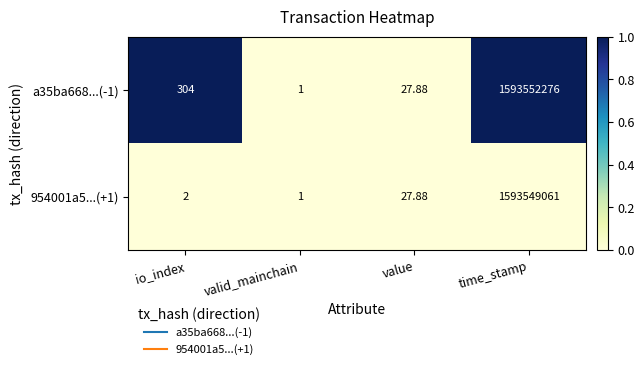

How many data points does each series have?

4